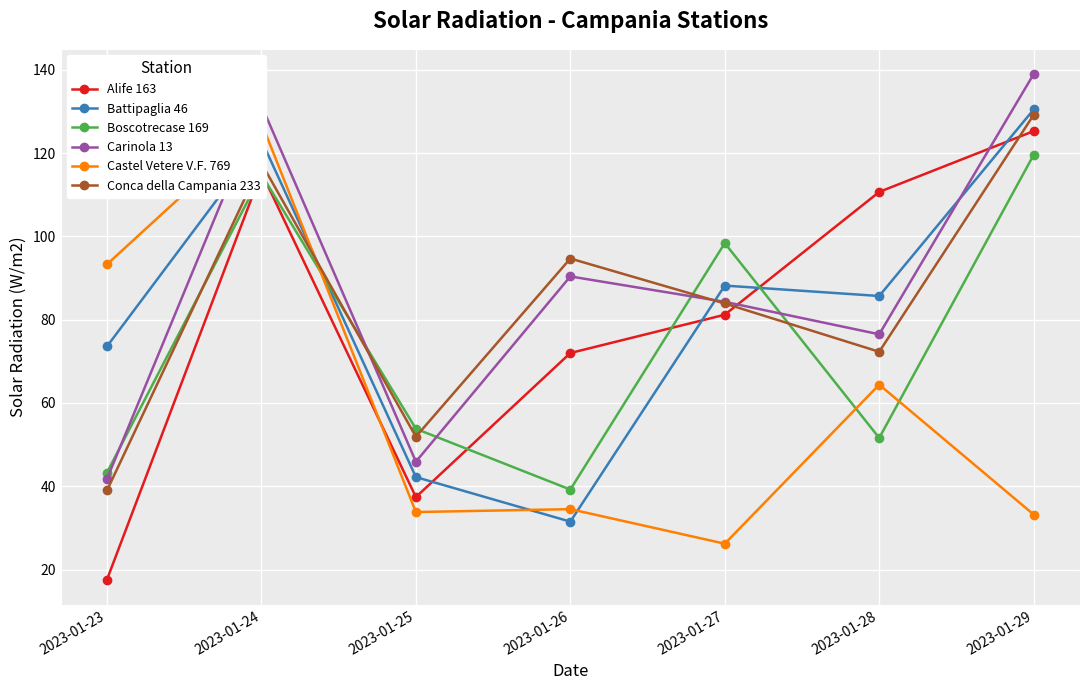

Between 2023-01-28 and 2023-01-29, which series saw the biggest shift?

Boscotrecase 169